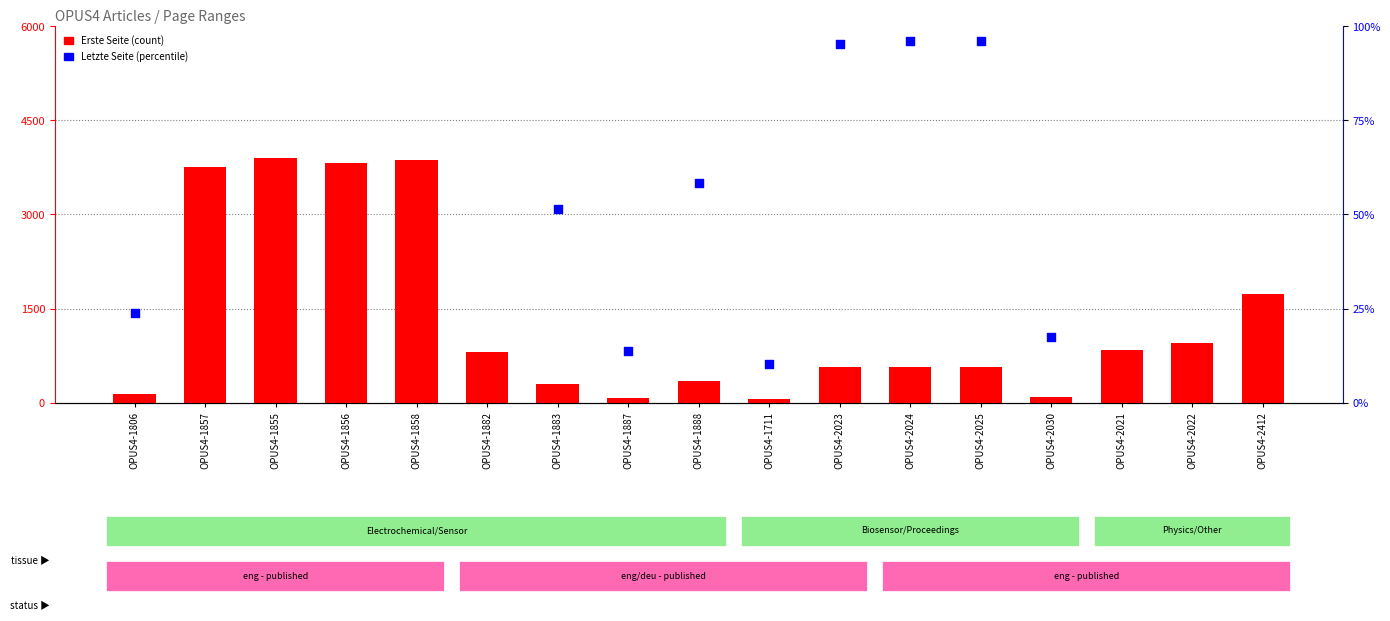

Is the value of Erste Seite at OPUS4-1887 greater than the value of Letzte Seite at OPUS4-2024?

No